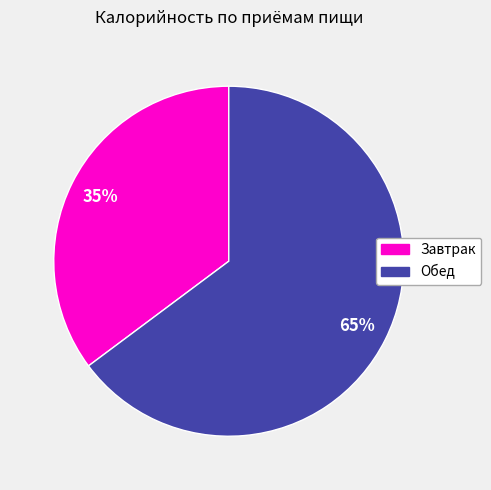

Is there a majority slice in this chart?

Yes